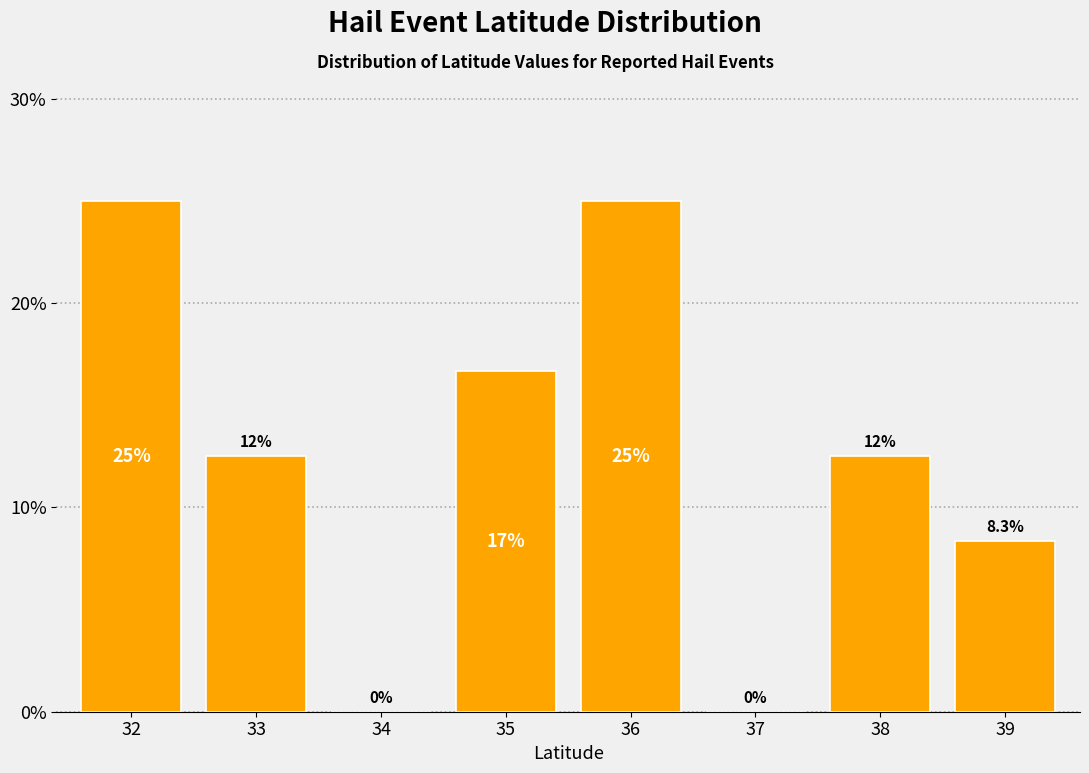

Reading left to right, extract all data points from this chart.

32=25.0	33=12.5	34=0.0	35=16.7	36=25.0	37=0.0	38=12.5	39=8.3